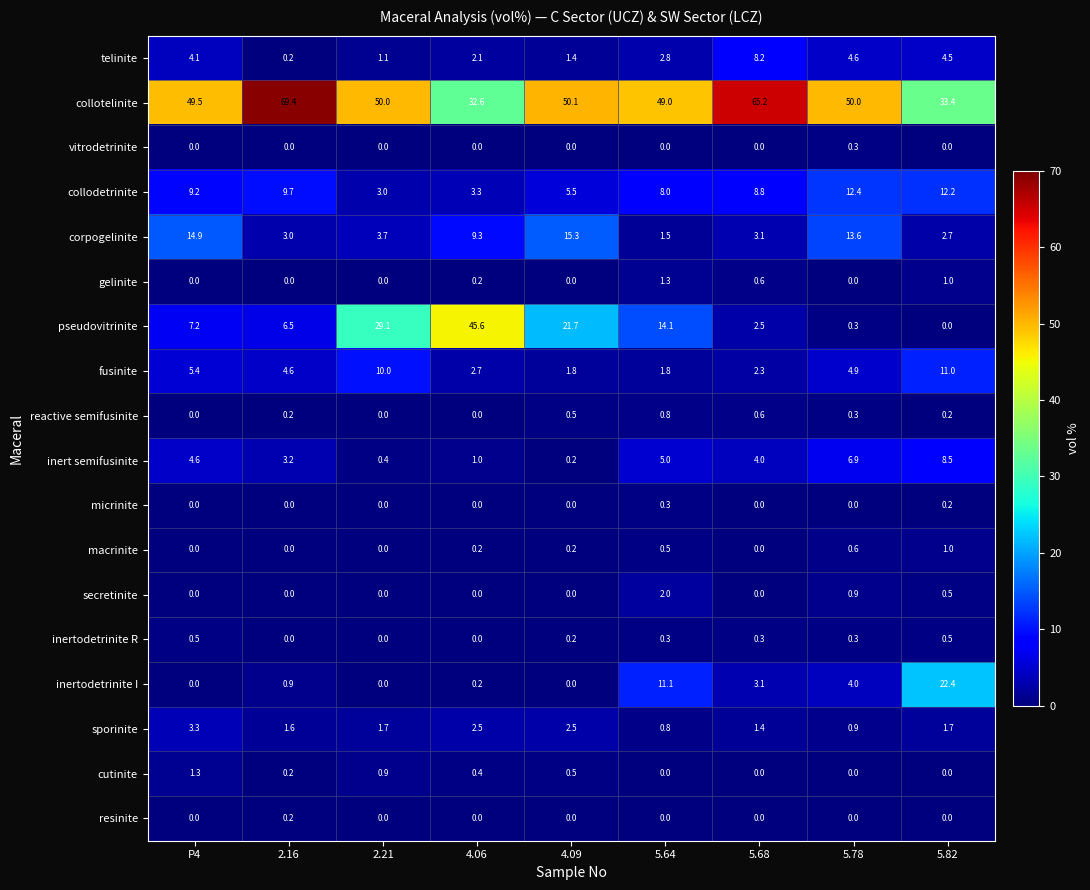

What is the spread (max minus min) of values at 4.09?

50.1